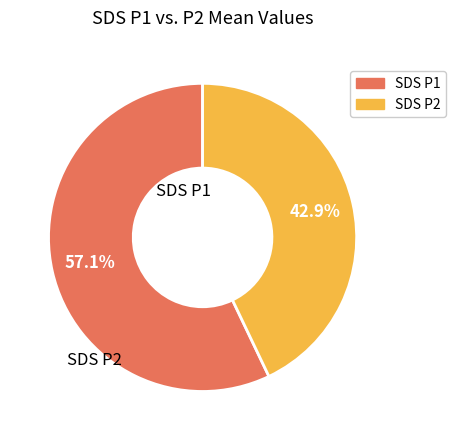

Is there a majority slice in this chart?

Yes